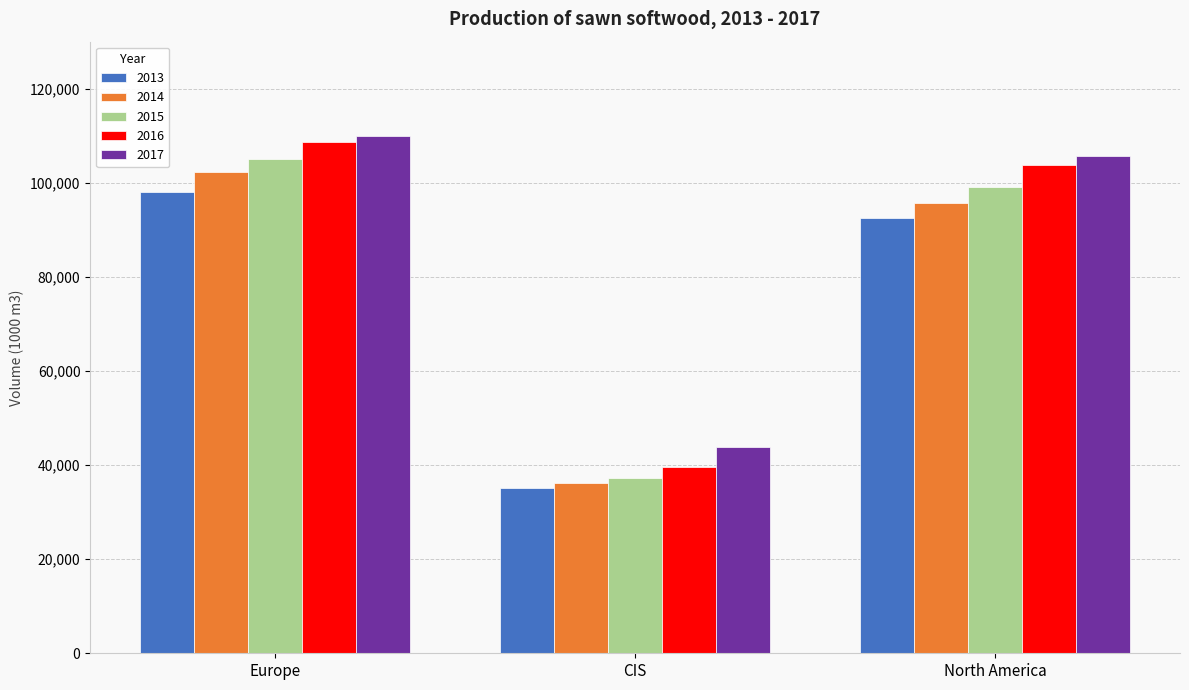

What is the label of the 1st bar from the left?

Europe